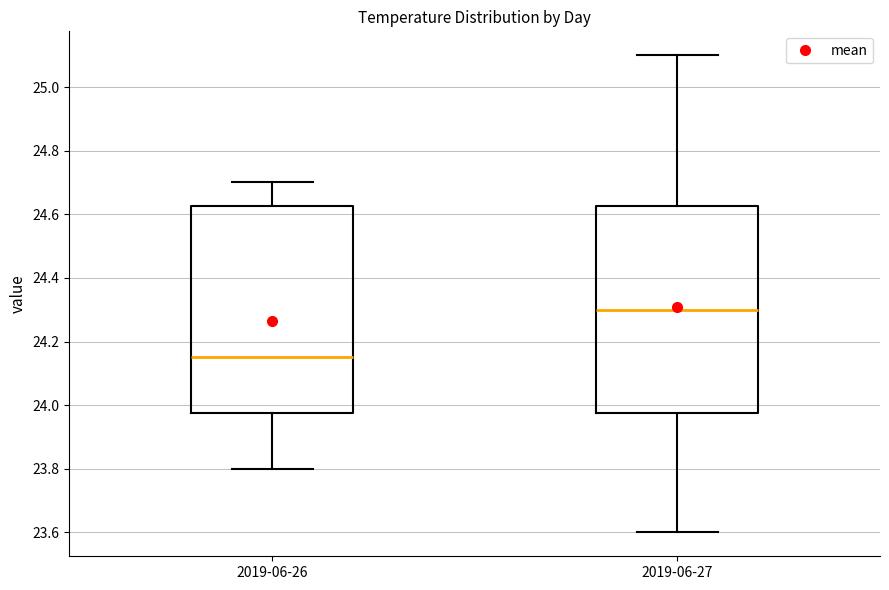

Which box's median line is the highest?

2019-06-27